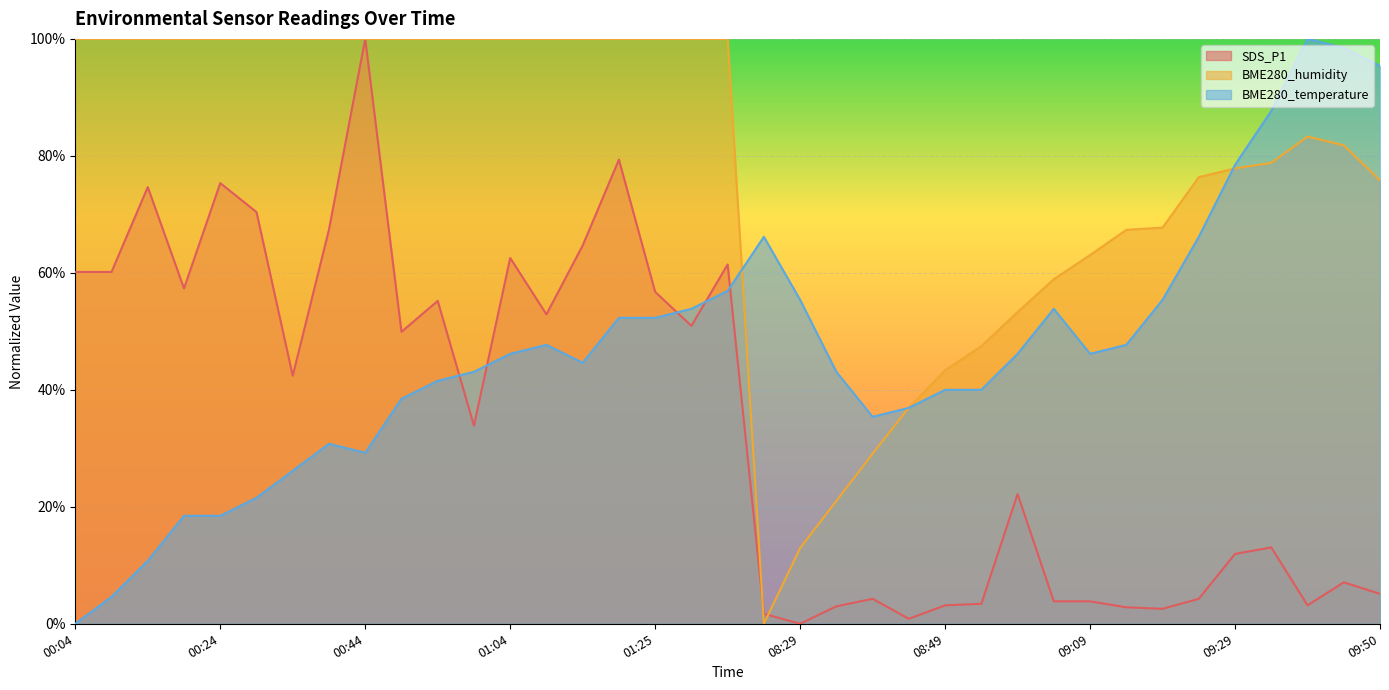

The value of BME280_temperature at 08:34 is 69.0. True or false?

False